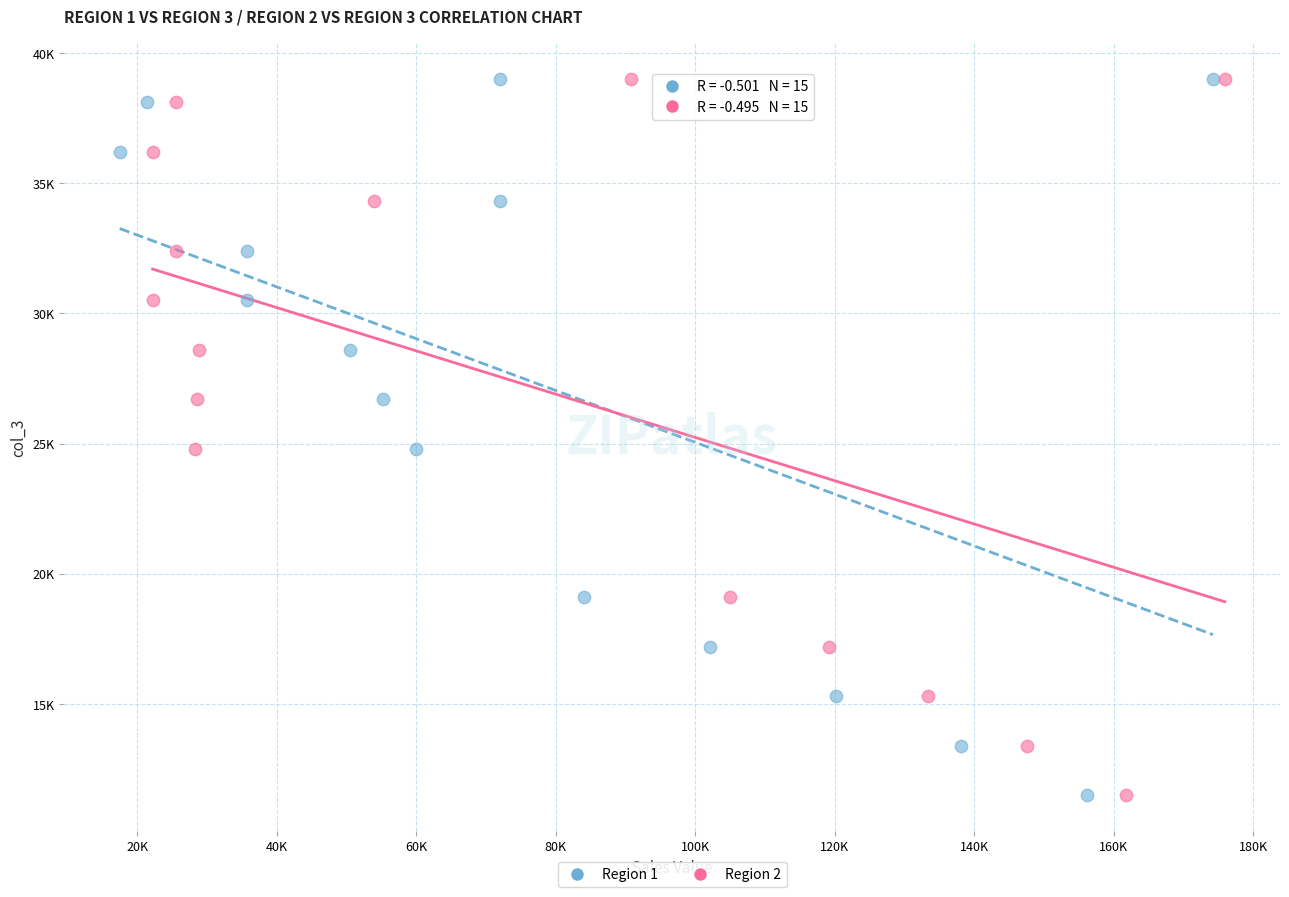

What are all the series names shown in the legend?

Region 1, Region 2